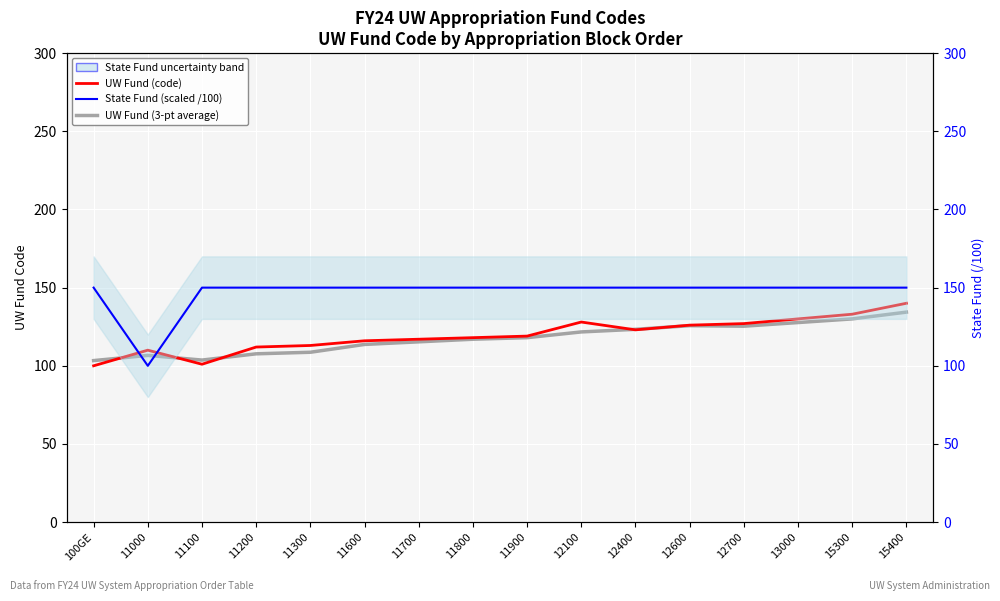

What is the maximum value shown in the chart?

150.0